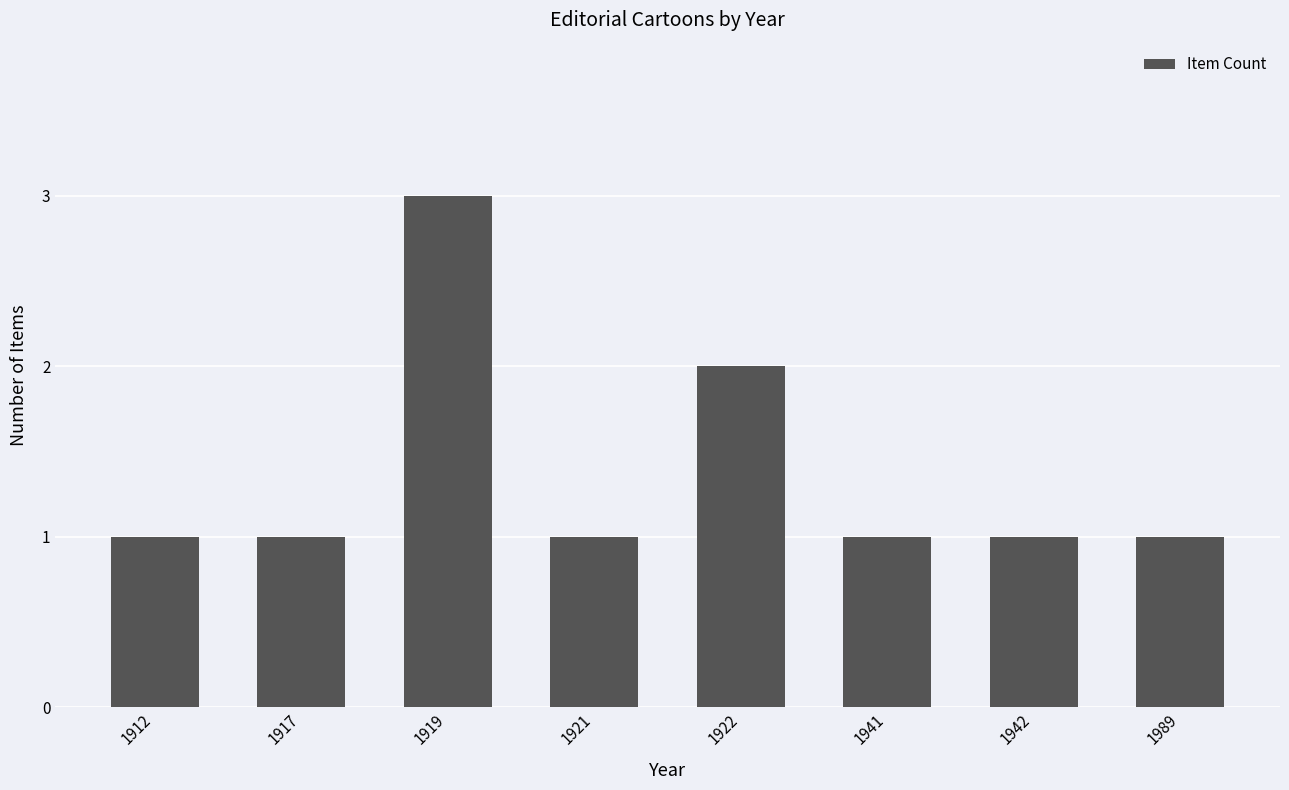

The value at 1942 is 1. True or false?

True